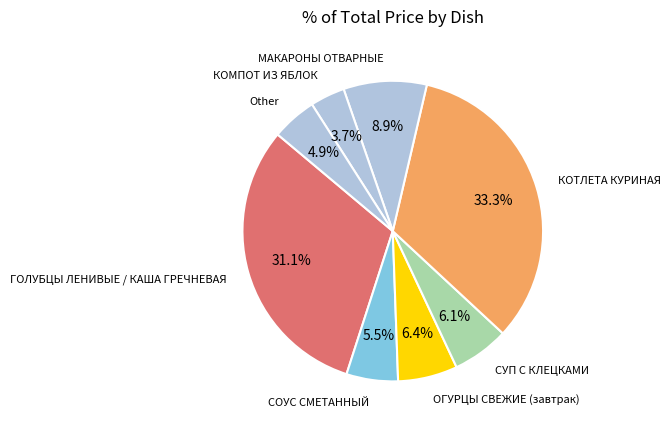

How many slices are in this pie chart?

8